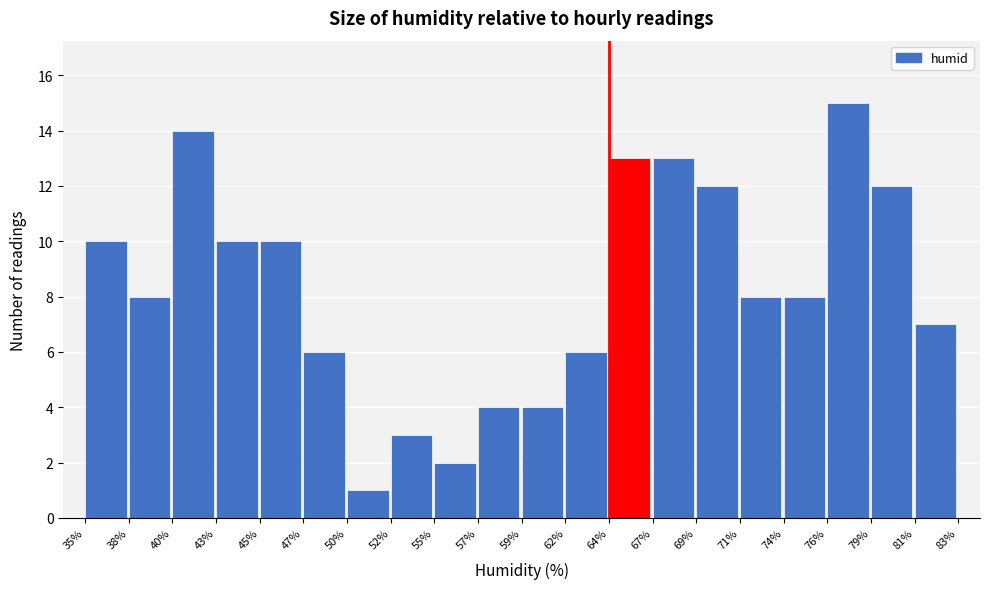

Reading left to right, list every bar in this chart as the range it spans on the x-axis followed by its height. The values are not printed on the chart, so give them approximately, as read against the axis.

35% to 38%: 10
38% to 40%: 8
40% to 43%: 14
43% to 45%: 10
45% to 47%: 10
47% to 50%: 6
50% to 52%: 1
52% to 55%: 3
55% to 57%: 2
57% to 59%: 4
59% to 62%: 4
62% to 64%: 6
64% to 67%: 13
67% to 69%: 13
69% to 71%: 12
71% to 74%: 8
74% to 76%: 8
76% to 79%: 15
79% to 81%: 12
81% to 83%: 7